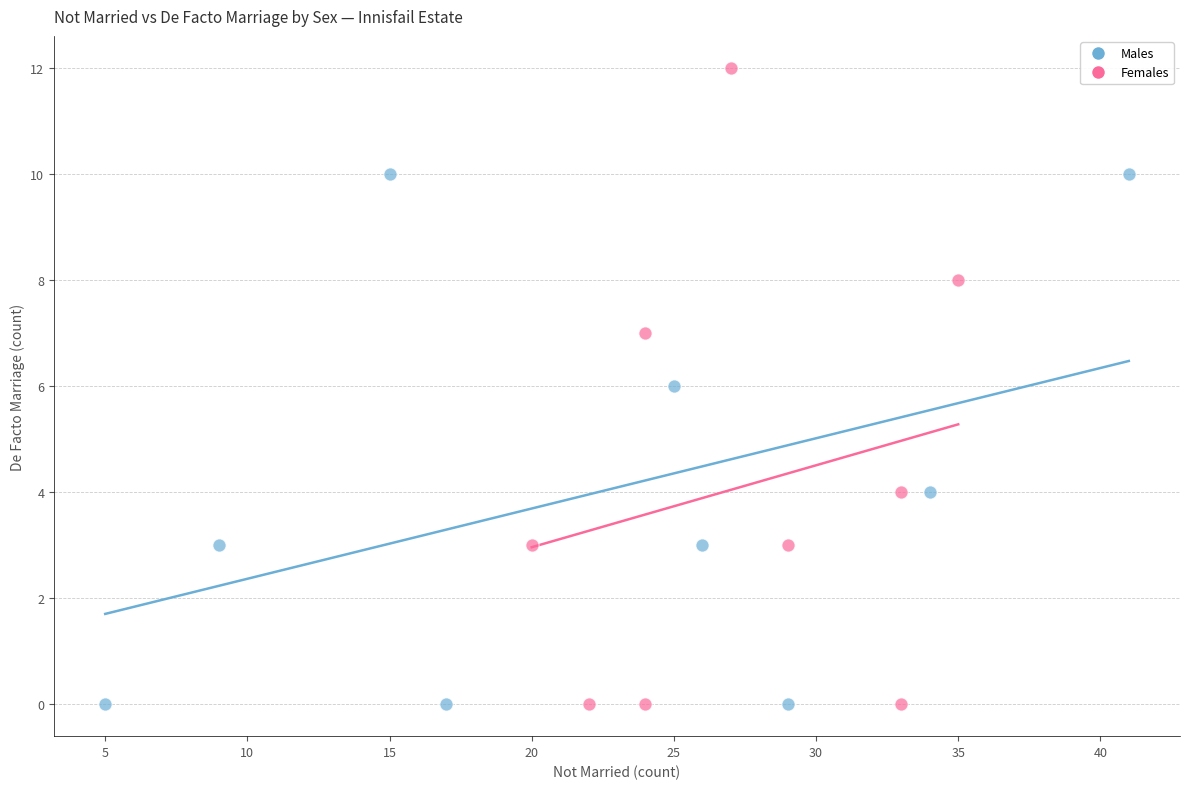

Which series reaches the maximum Y coordinate?

Females